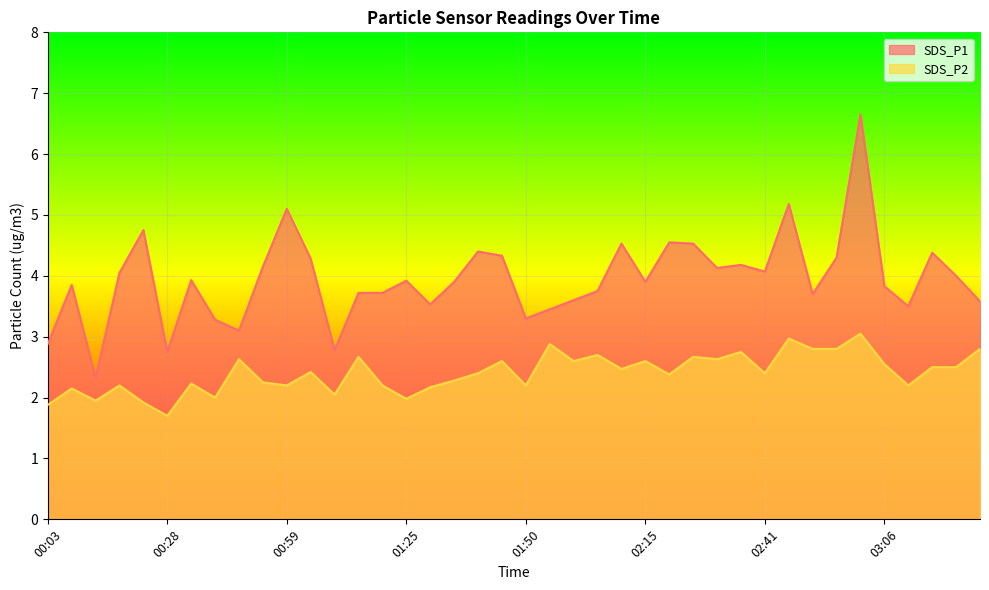

The SDS_P1 series shows 5.7 at 03:26. True or false?

False